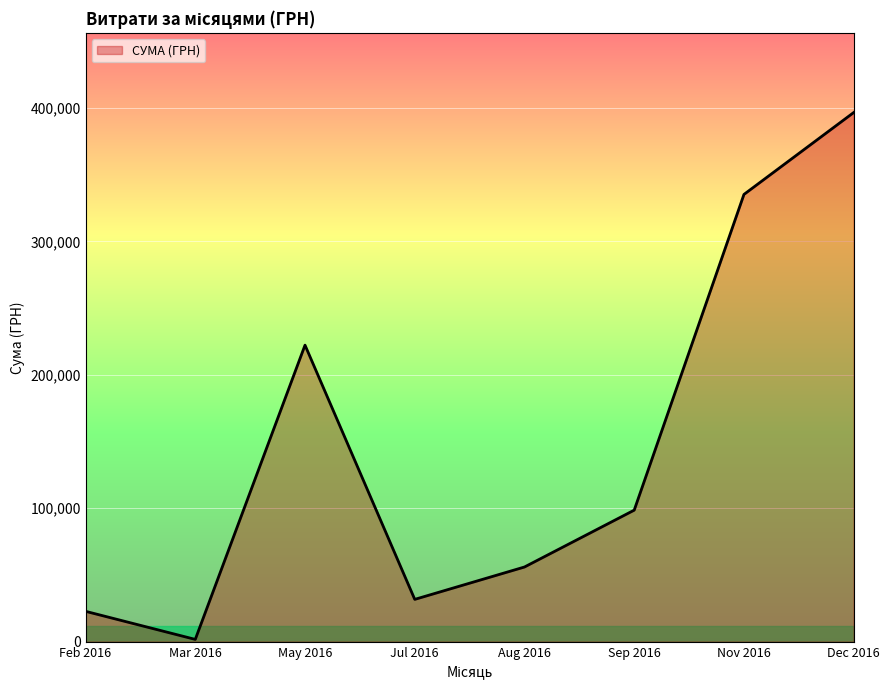

How many series are shown in this chart?

1